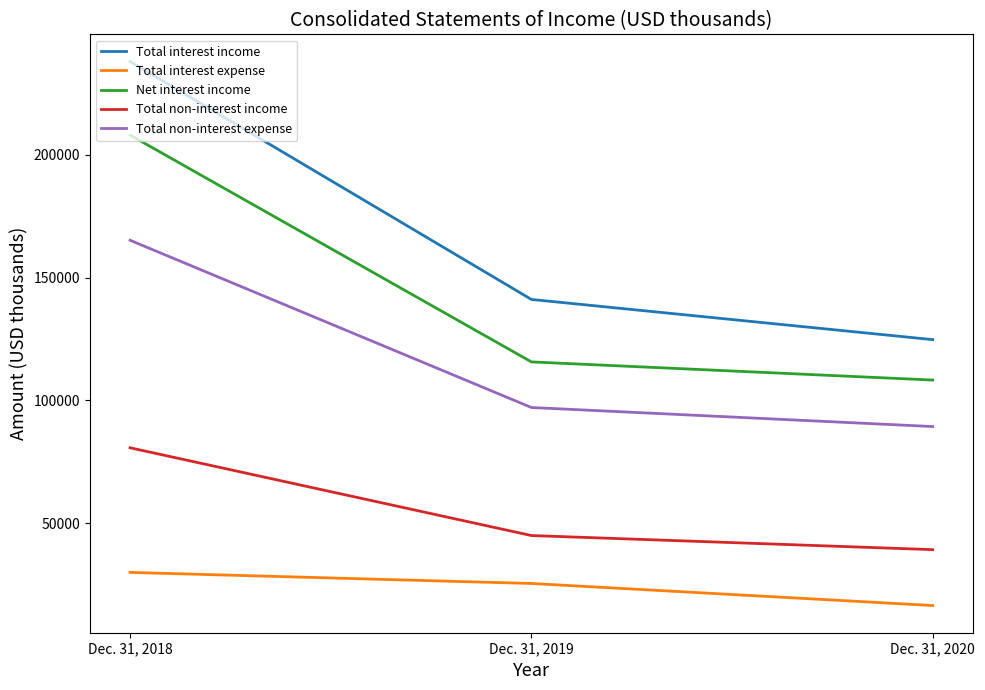

Which series has the largest total across all categories?

Total interest income